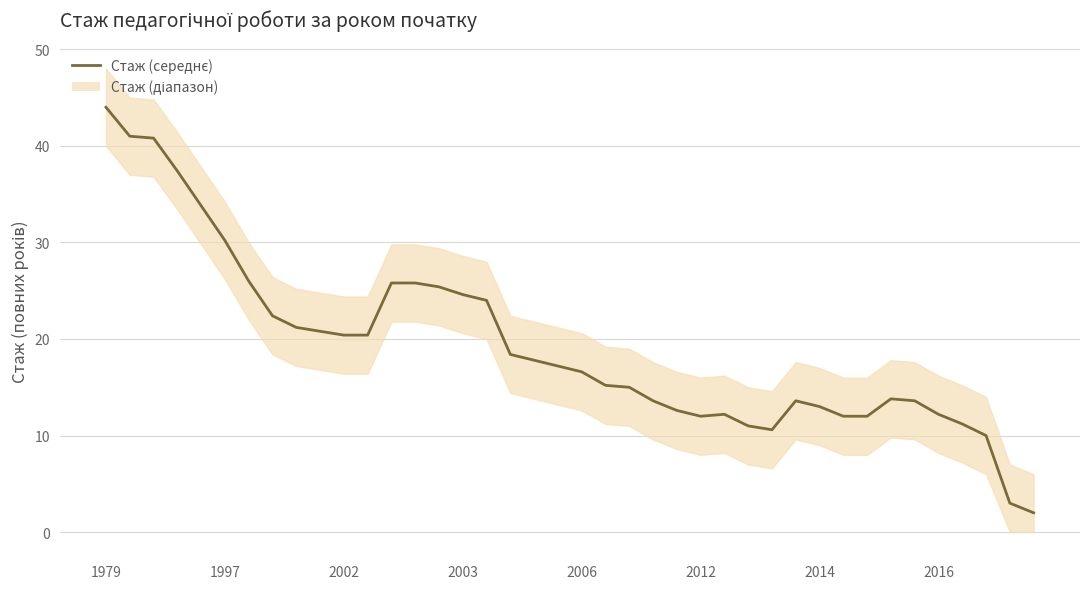

The value at 37 is 15.9. True or false?

False